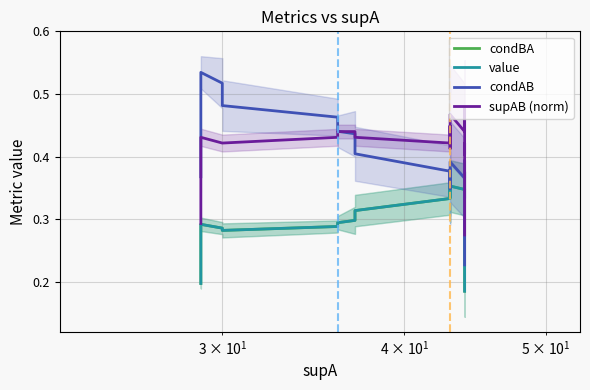

In condAB, how many points are higher than both neighbors (excluding endpoints)?

5